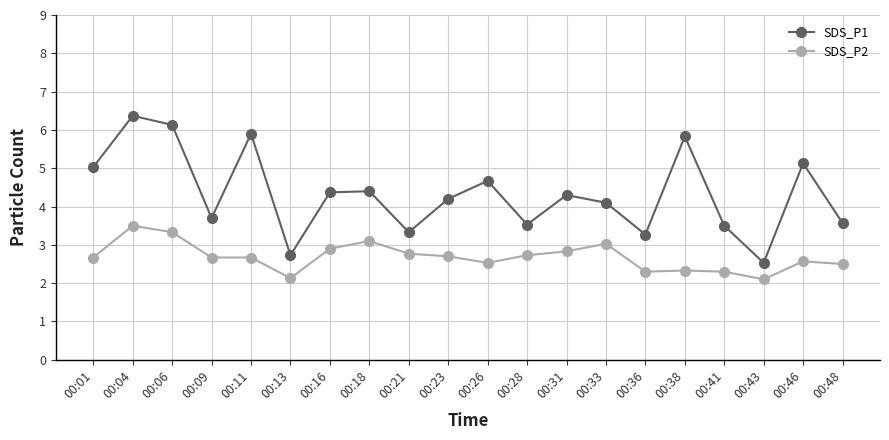

True or false: SDS_P1 and SDS_P2 cross at least once.

False